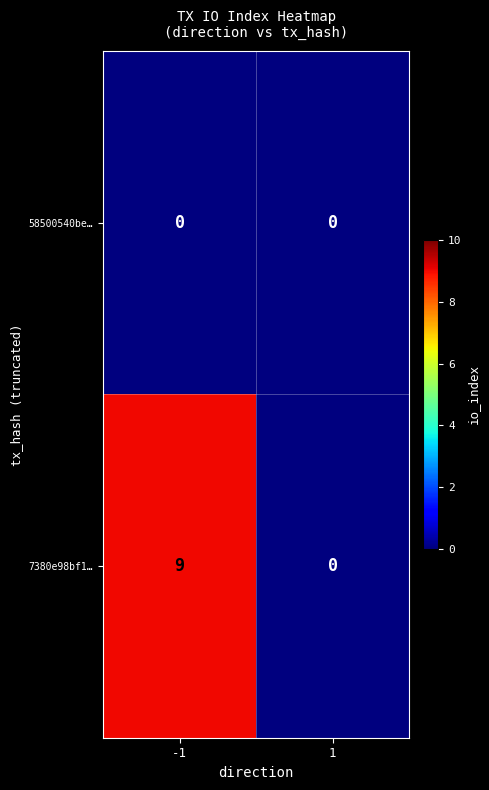

Reading left to right, list all the values displayed in this chart.

58500540be…: 0	0
7380e98bf1…: 9	0